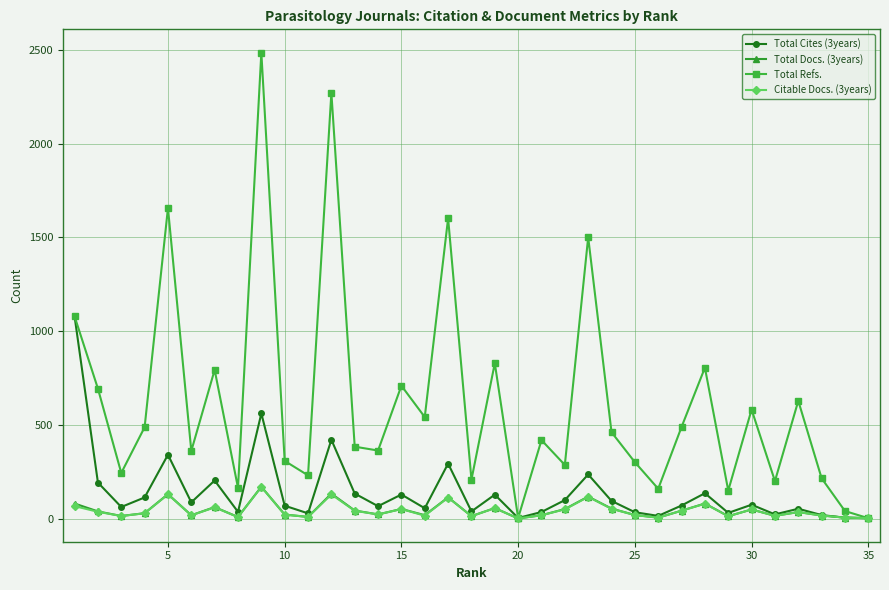

Which series has the largest range (max minus min)?

Total Refs.